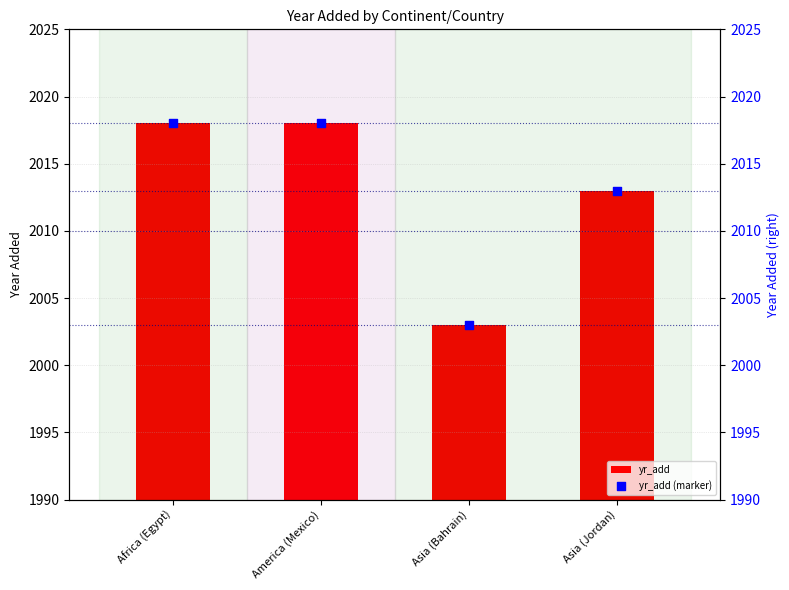

What are all the series names shown in the legend?

yr_add, yr_add (marker)